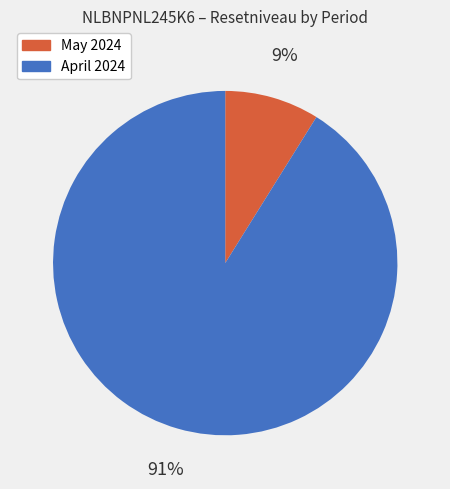

Is there a majority slice in this chart?

Yes